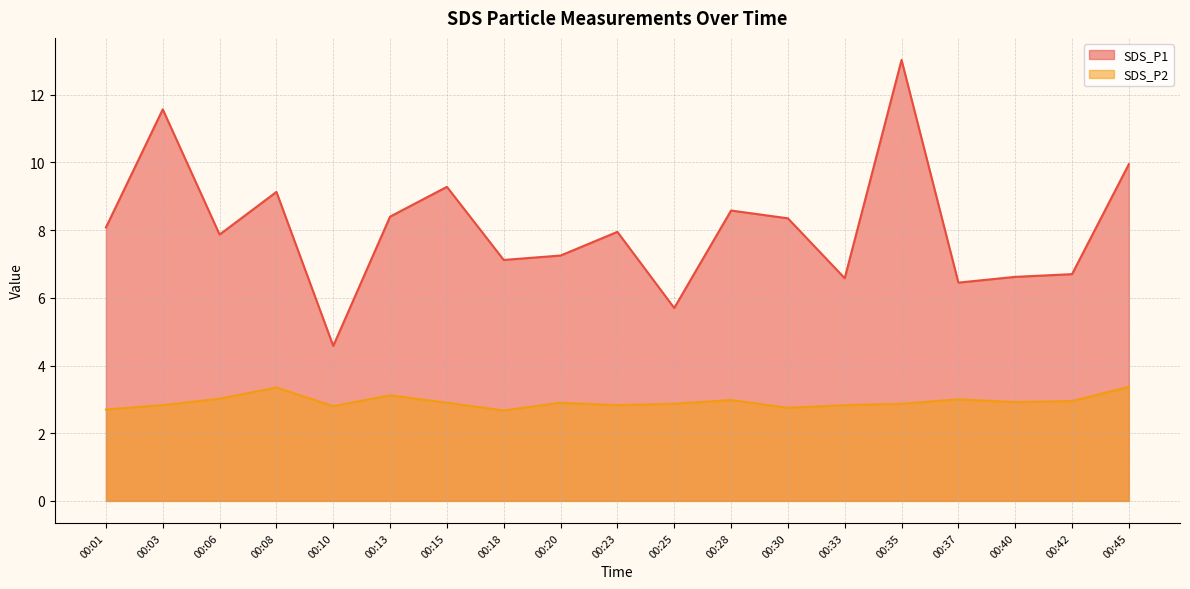

Reading left to right, transcribe all the data shown in this chart.

SDS_P1: 00:01=8.1	00:03=11.6	00:06=7.9	00:08=9.1	00:10=4.6	00:13=8.4	00:15=9.3	00:18=7.1	00:20=7.2	00:23=8.0	00:25=5.7	00:28=8.6	00:30=8.3	00:33=6.6	00:35=13.0	00:37=6.5	00:40=6.6	00:42=6.7	00:45=9.9
SDS_P2: 00:01=2.7	00:03=2.8	00:06=3.0	00:08=3.4	00:10=2.8	00:13=3.1	00:15=2.9	00:18=2.7	00:20=2.9	00:23=2.8	00:25=2.9	00:28=3.0	00:30=2.8	00:33=2.8	00:35=2.9	00:37=3.0	00:40=2.9	00:42=3.0	00:45=3.4